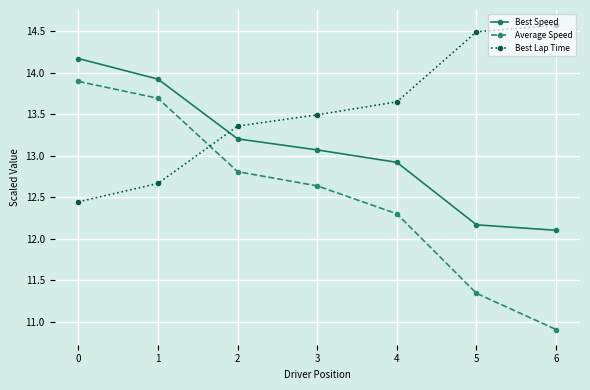

The Best Speed series shows 17.6 at 4. True or false?

False